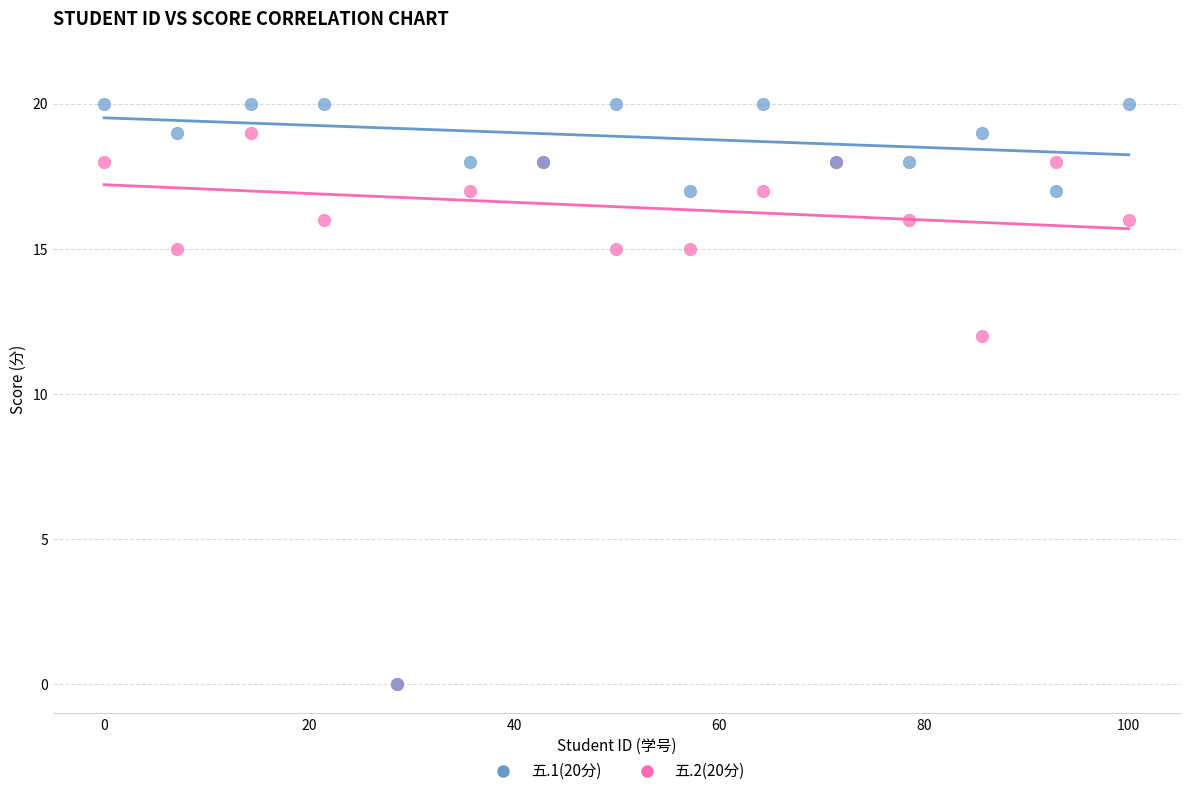

Which series reaches the maximum Y coordinate?

五.1(20分)